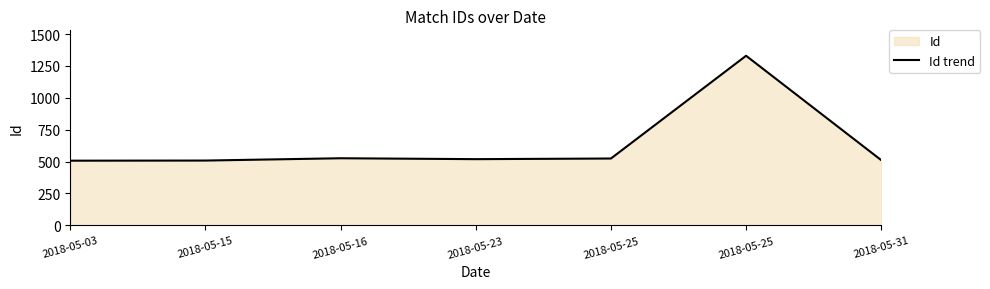

How many lines are shown in the chart?

1